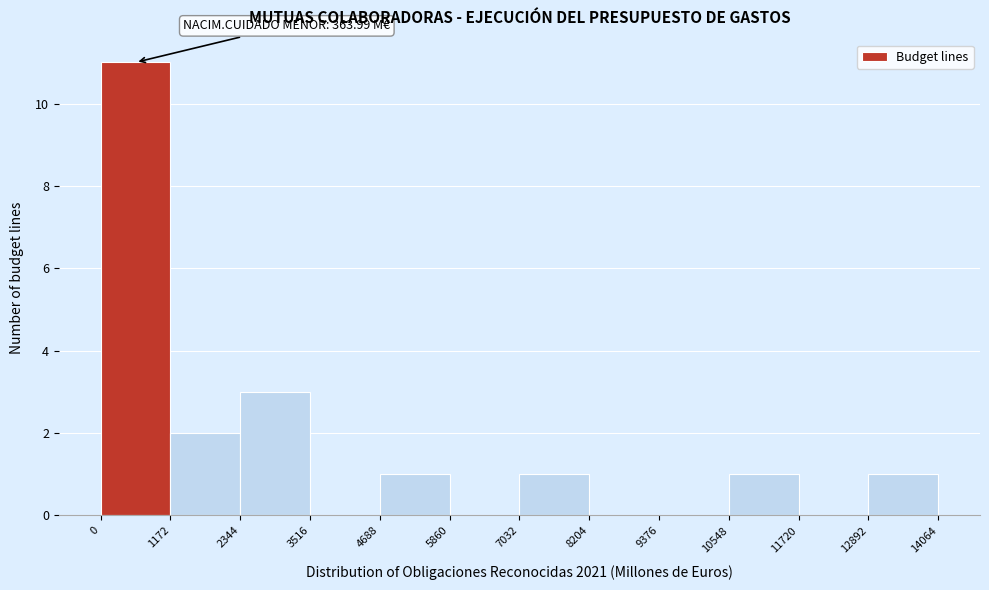

Over which range of the x-axis is the bar tallest?

0 to 1172